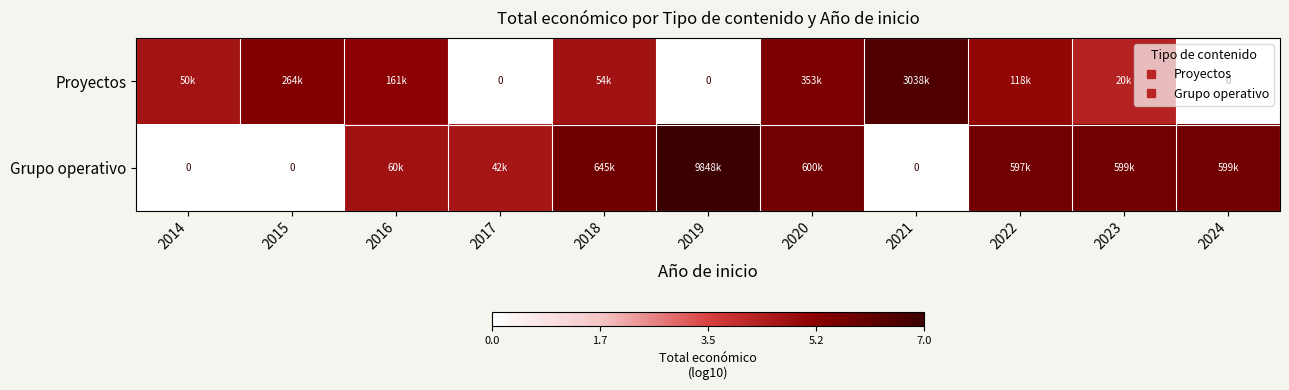

Read the Grupo operativo value at 2017.

4.6